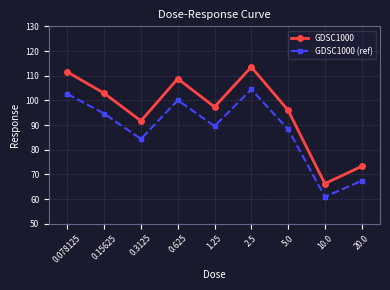

At how many categories does at least one series exceed 113?

1